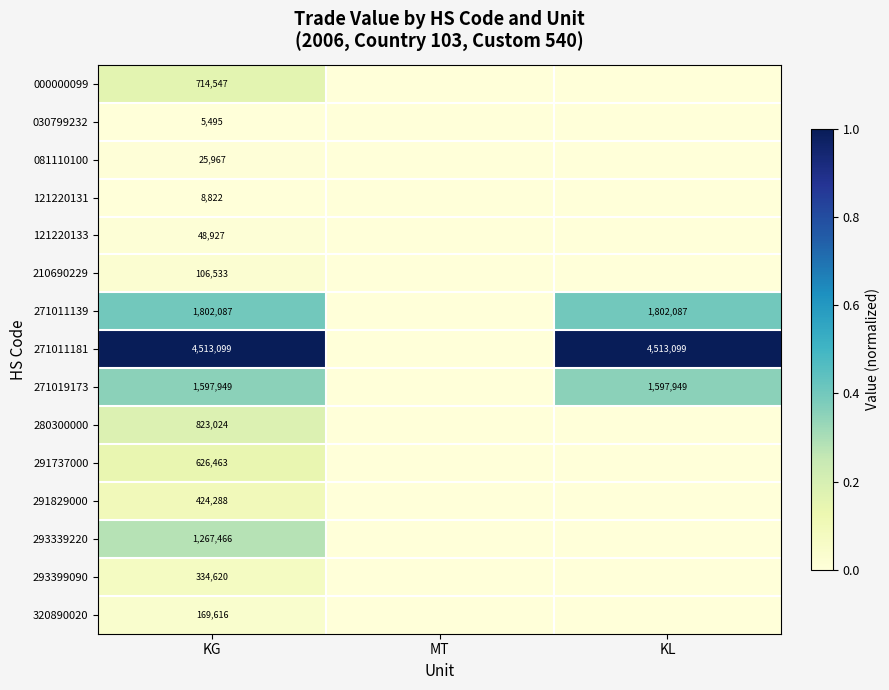

What is the spread (max minus min) of values at KG?

4507604